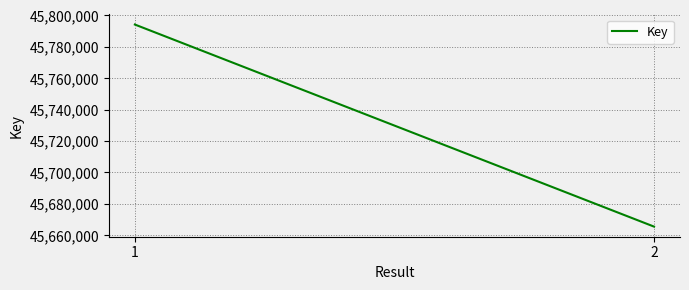

How many values are between 45665536 and 45794220?

2